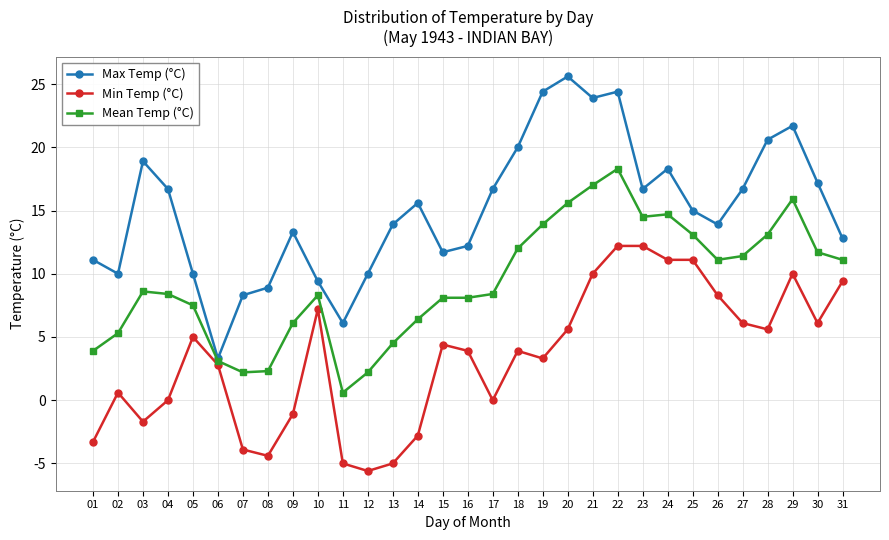

What is the difference between the second highest and minimum values in the Mean Temp (°C) series?

16.4